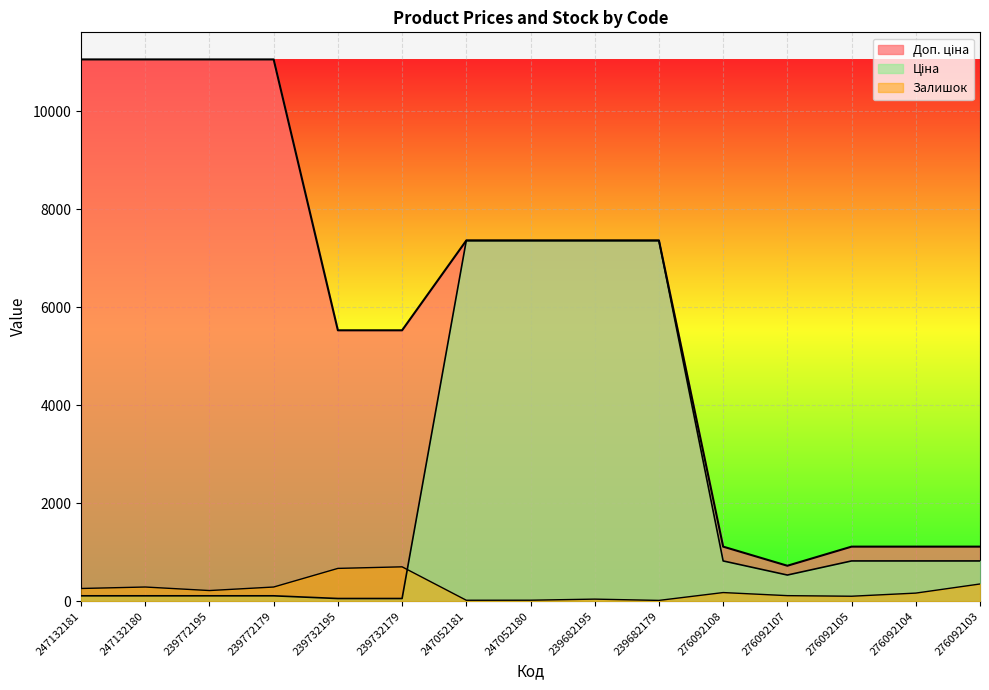

Which has a higher value, 276092108 or 247052180?

247052180